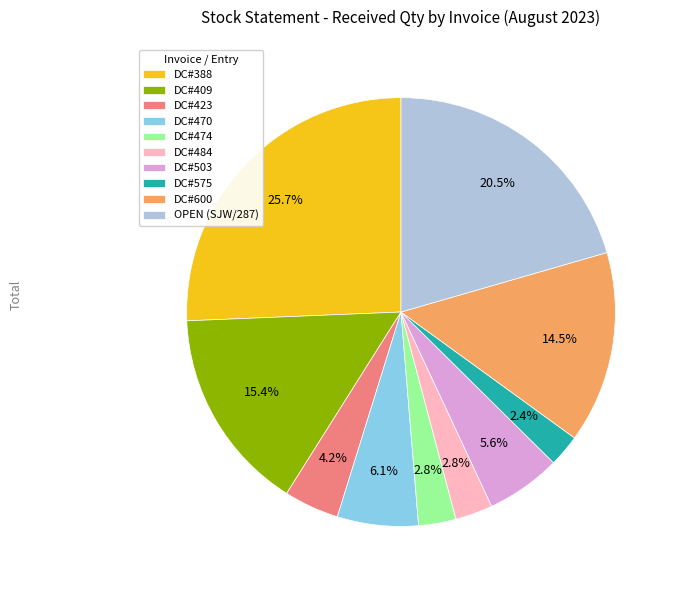

What is the total percentage of DC#503 and DC#423?

9.8%